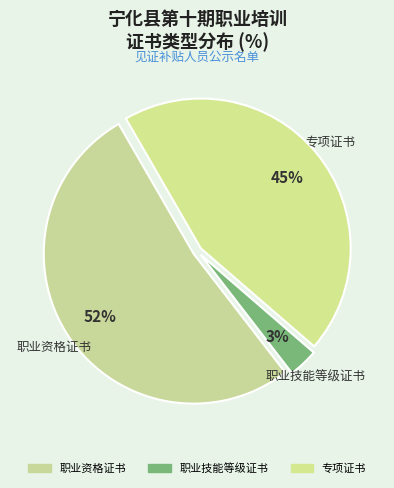

Count the number of slices in the pie.

3